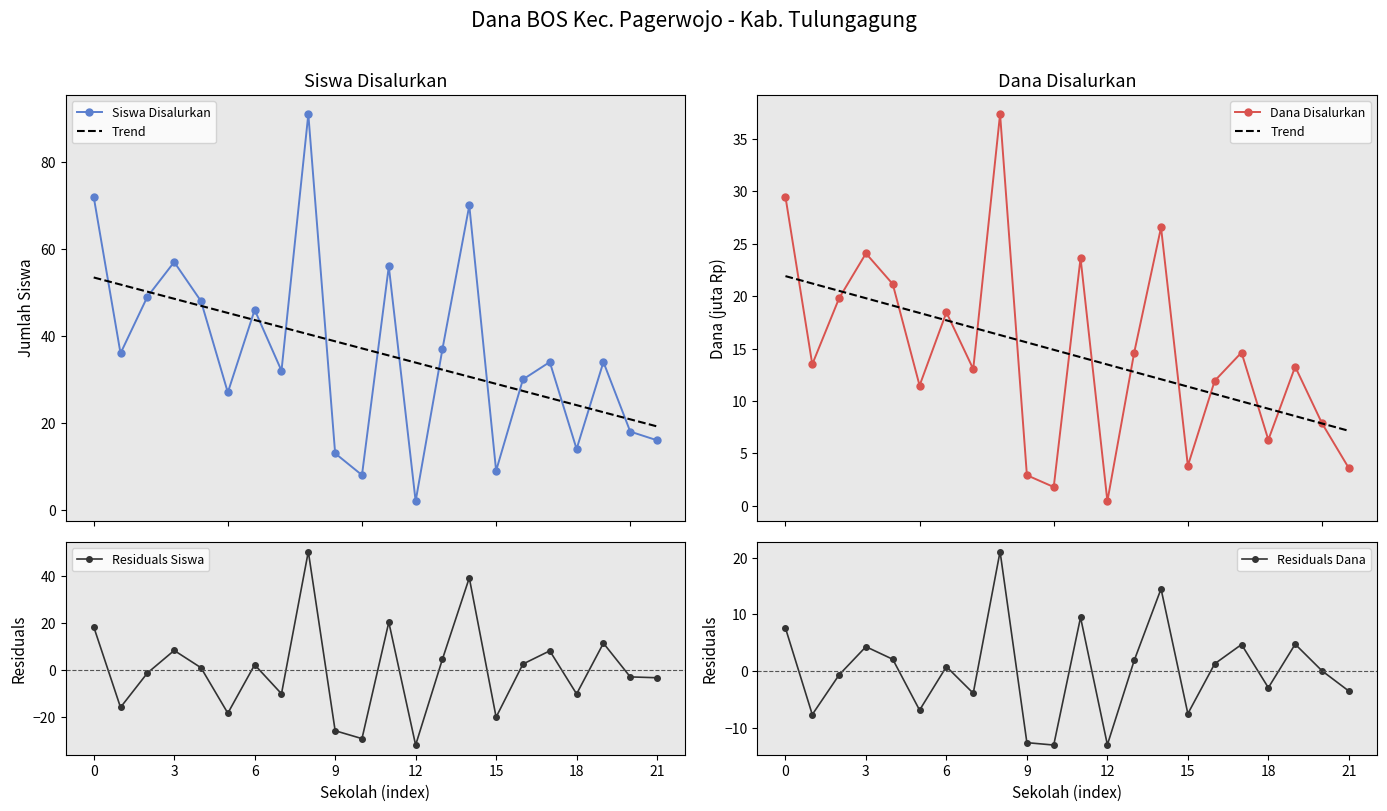

Where is the first local maximum for Residuals Siswa?

3